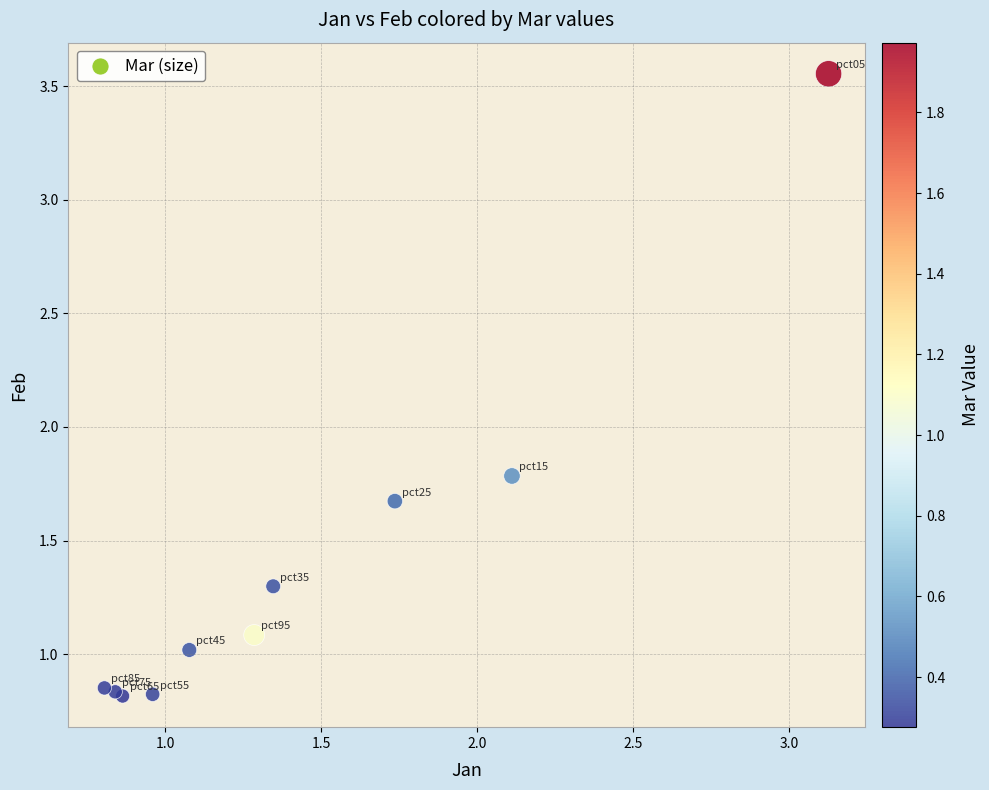

What Y value in the scatter plot is closest to 2?

1.8